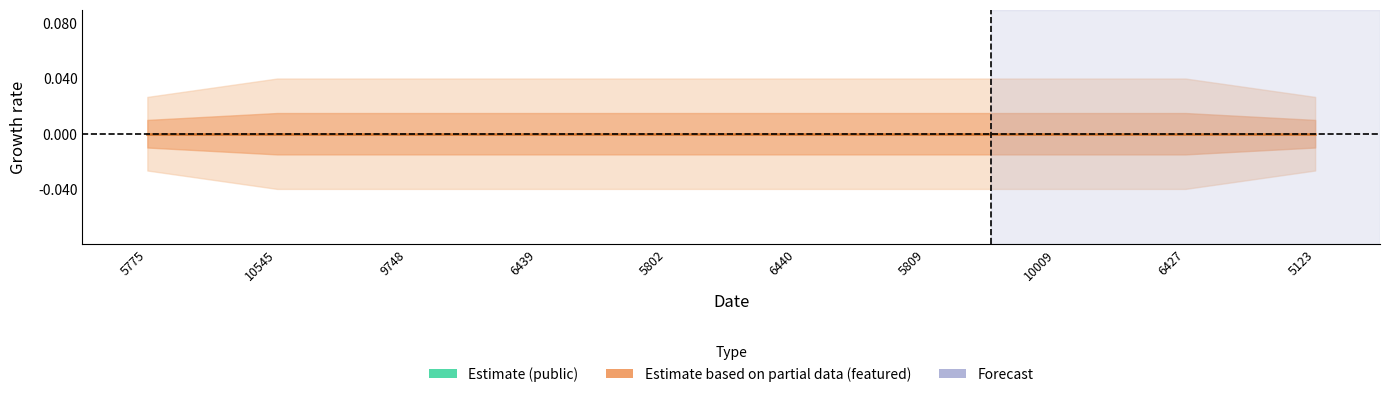

True or false: featured and public cross at least once.

False